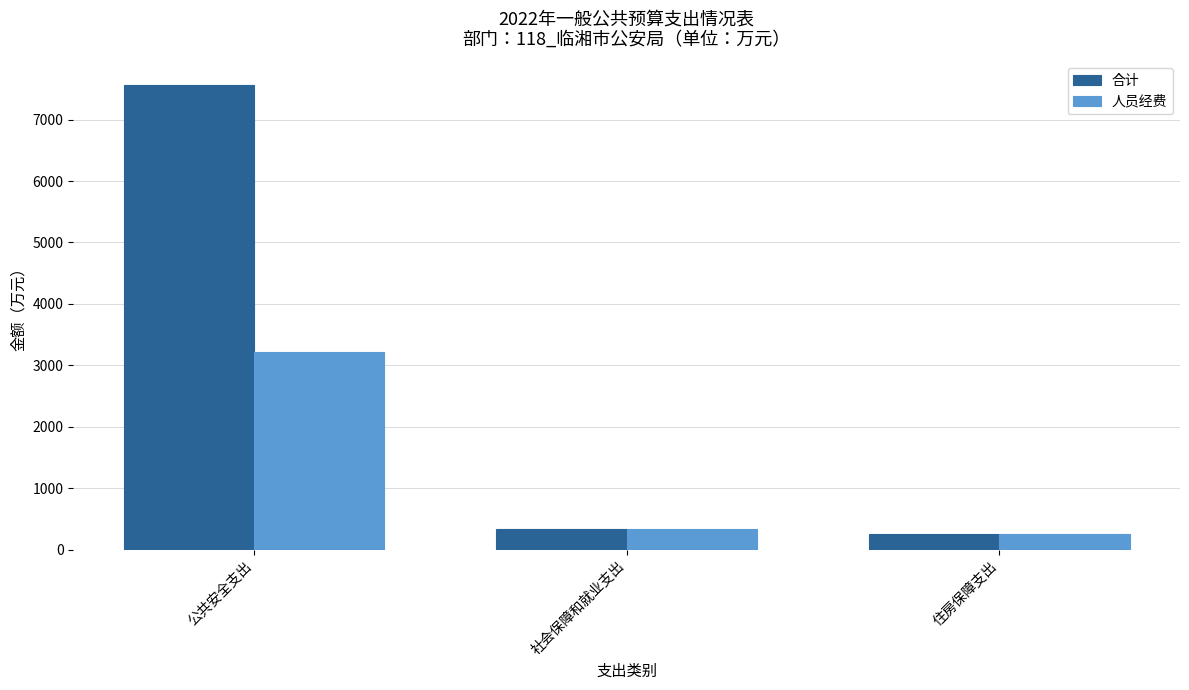

At which label does 合计 first exceed 341?

公共安全支出